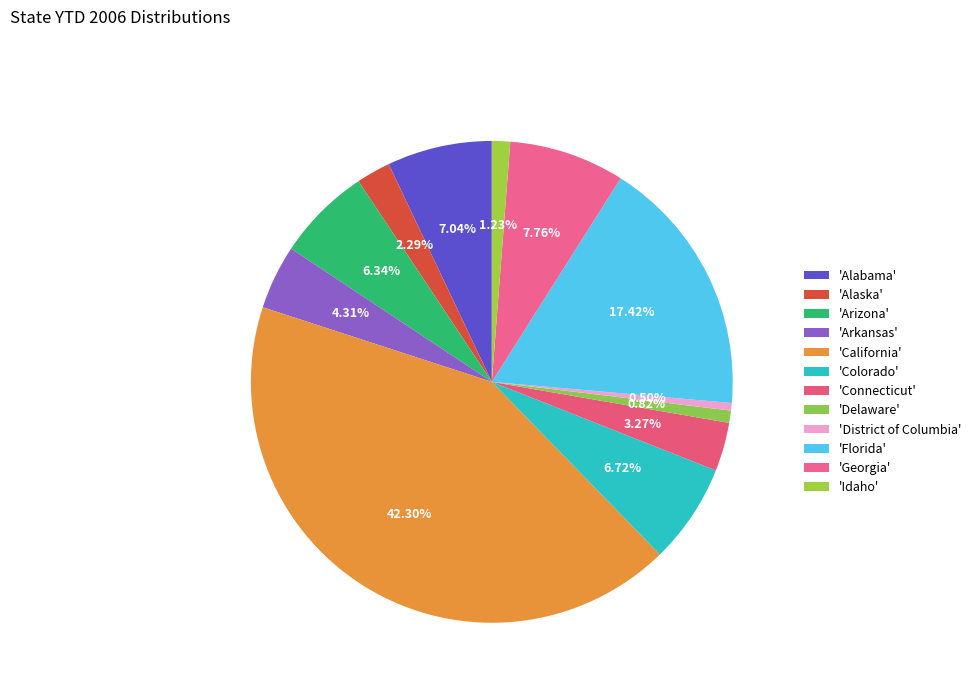

Count the number of slices in the pie.

12